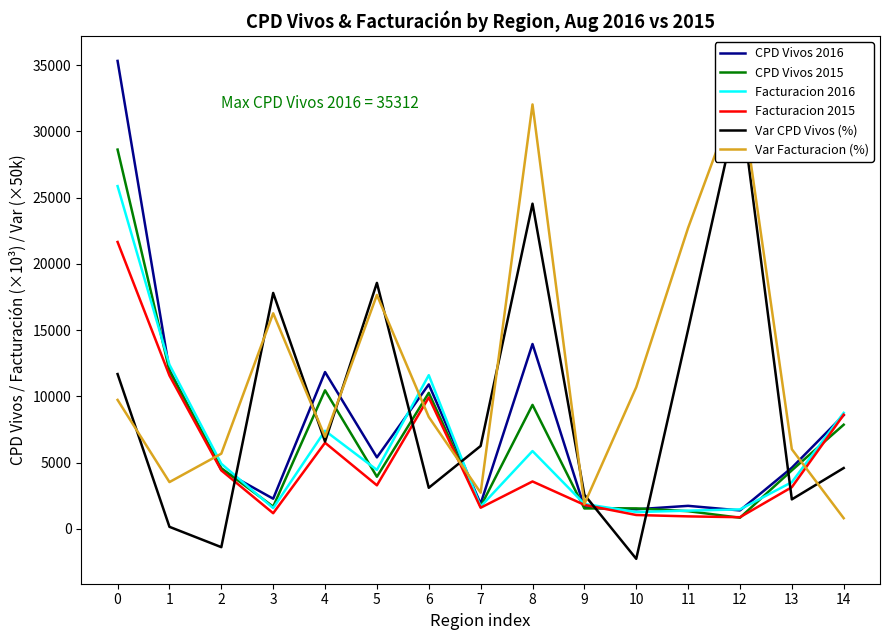

Is the value of Var Facturacion (%) at 13 greater than the value of CPD Vivos 2015 at 11?

Yes